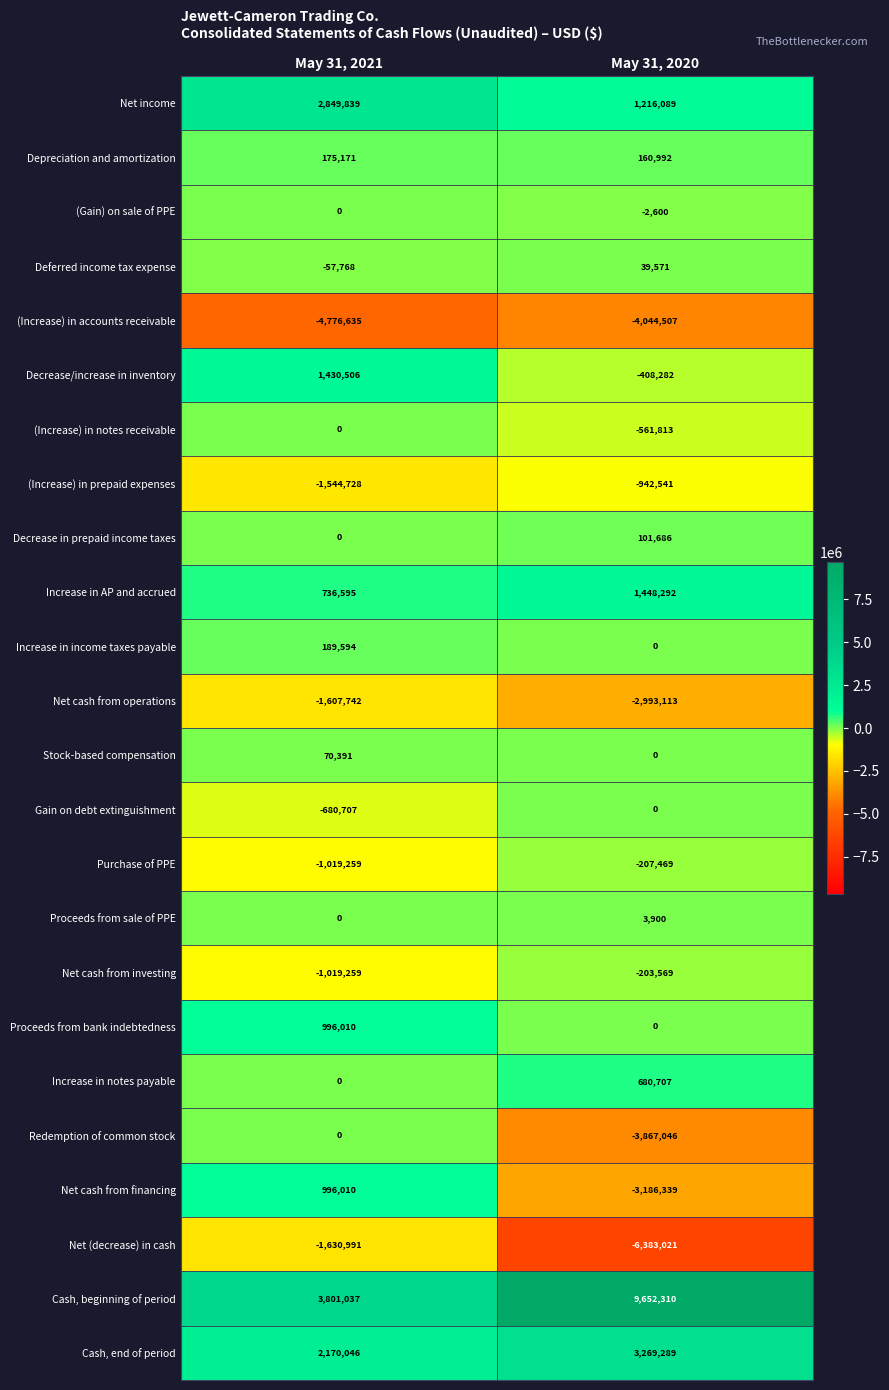

How many distinct data groups are displayed?

24